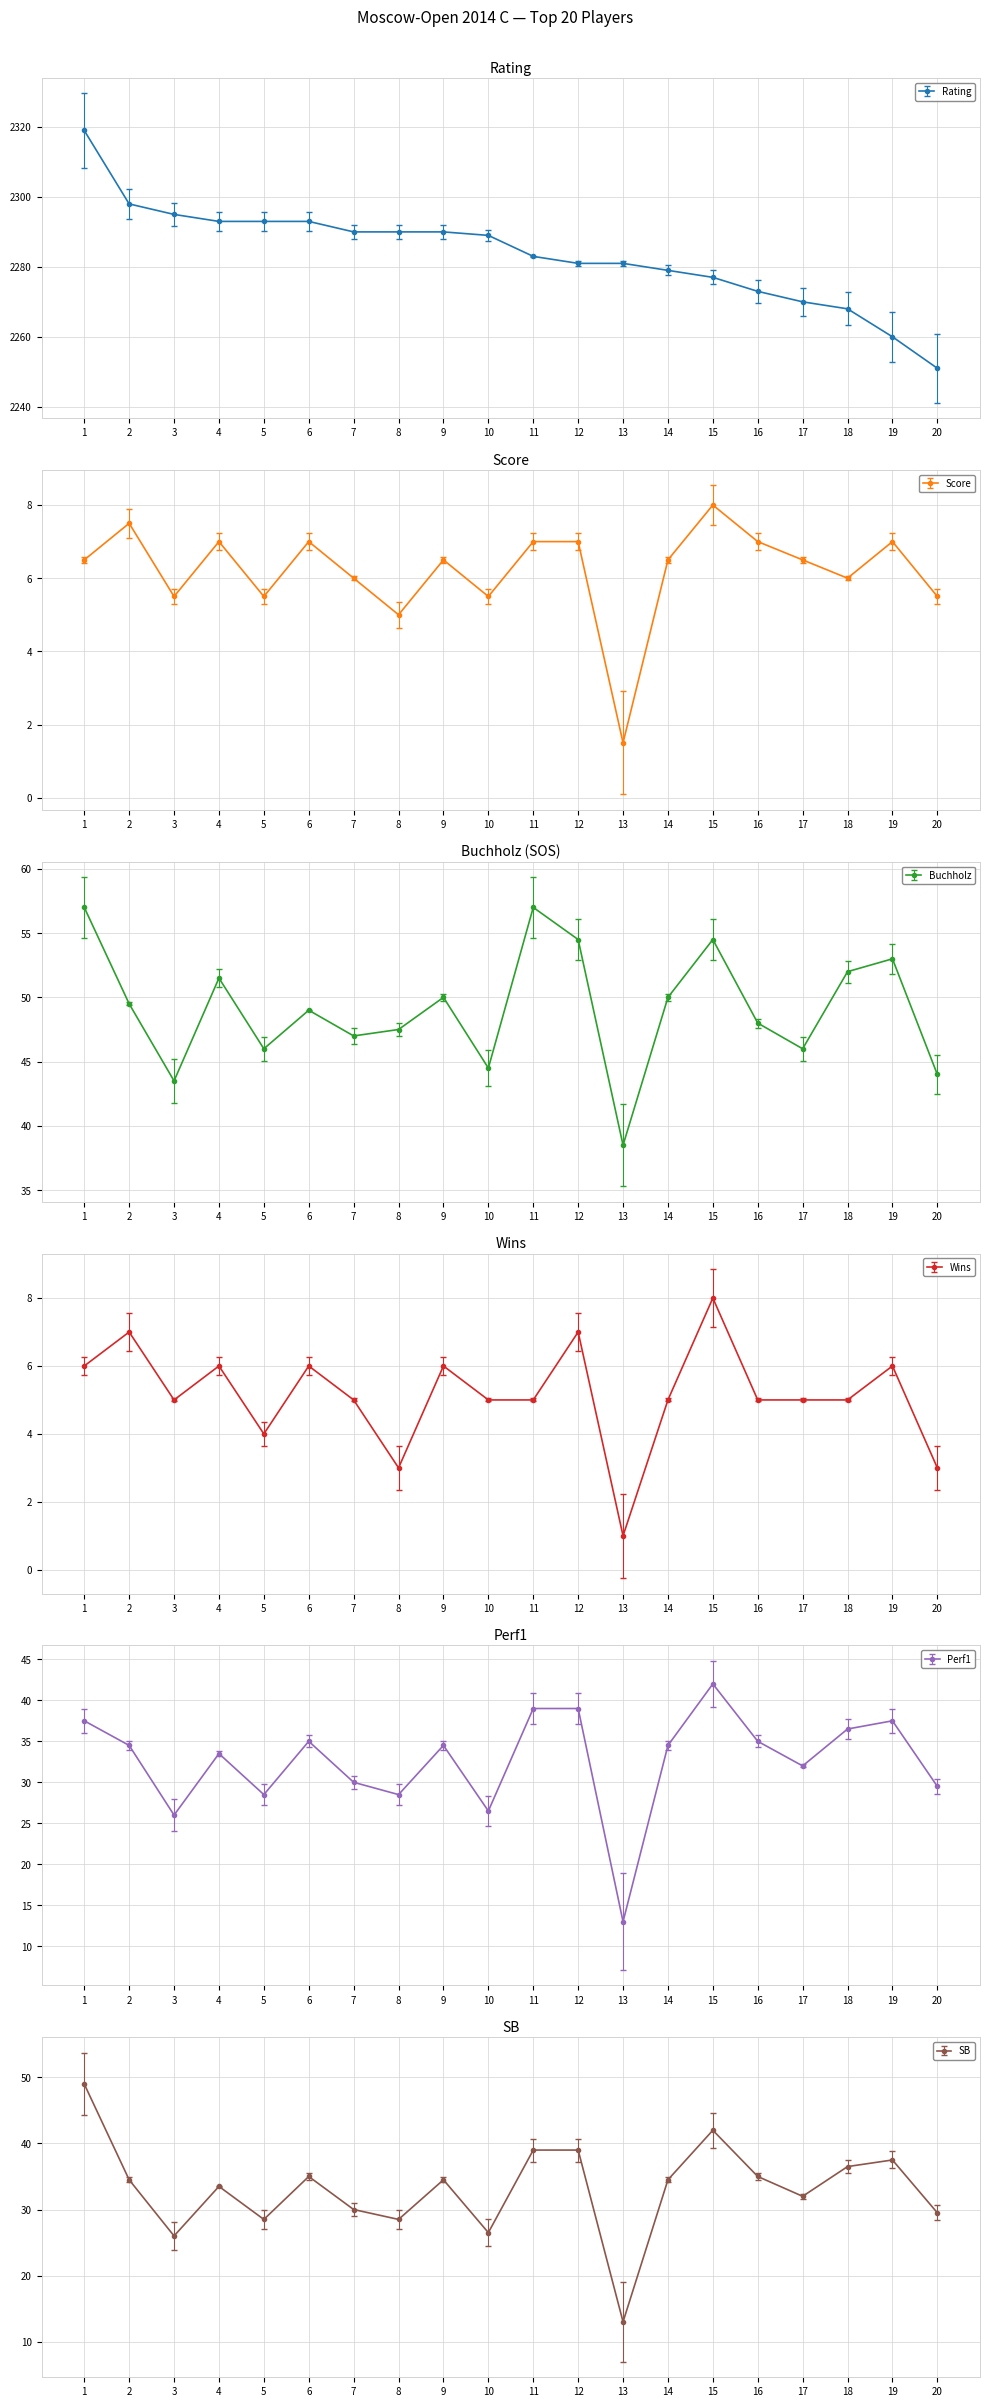

At which category does SB reach its first local valley?

3